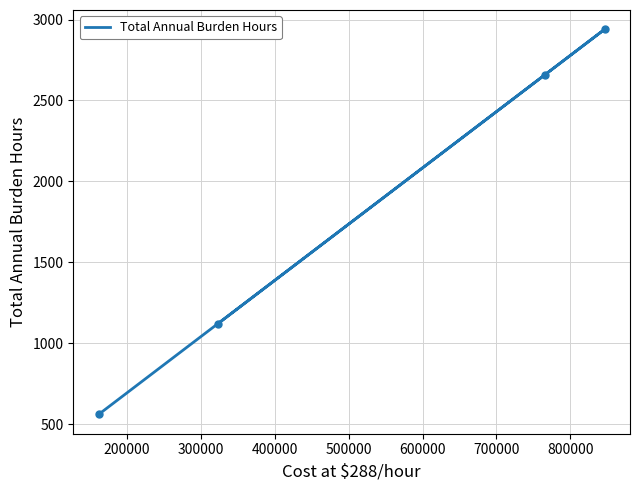

What is the average value?

1820